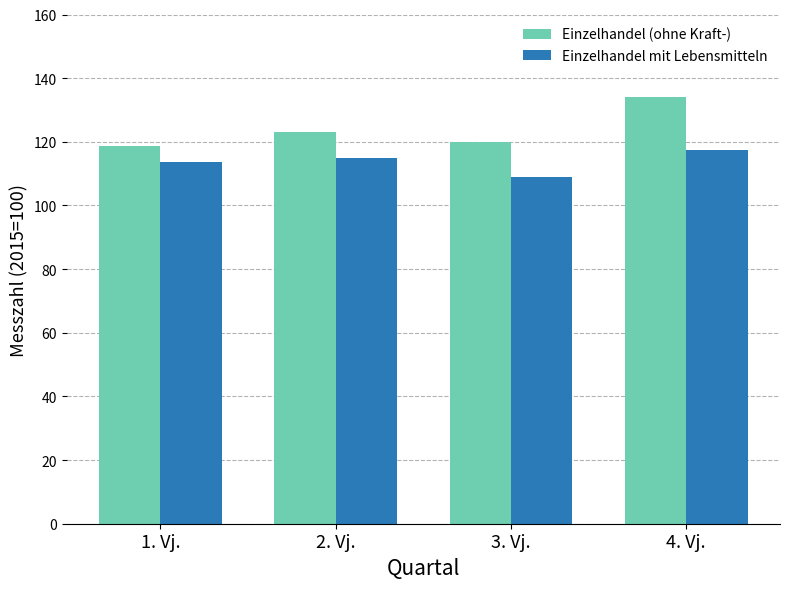

Rank the series at 4. Vj. from lowest to highest value.

Einzelhandel mit Lebensmitteln, Einzelhandel (ohne Kraft-)